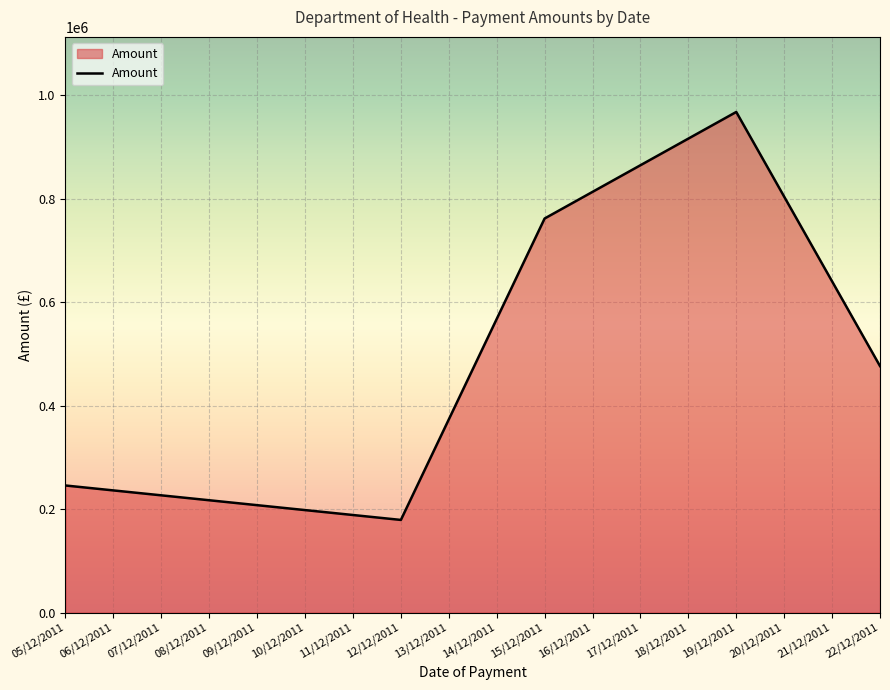

Reading left to right, transcribe all the data shown in this chart.

245532.1	178967.8	761649.2	967614.0	476418.7